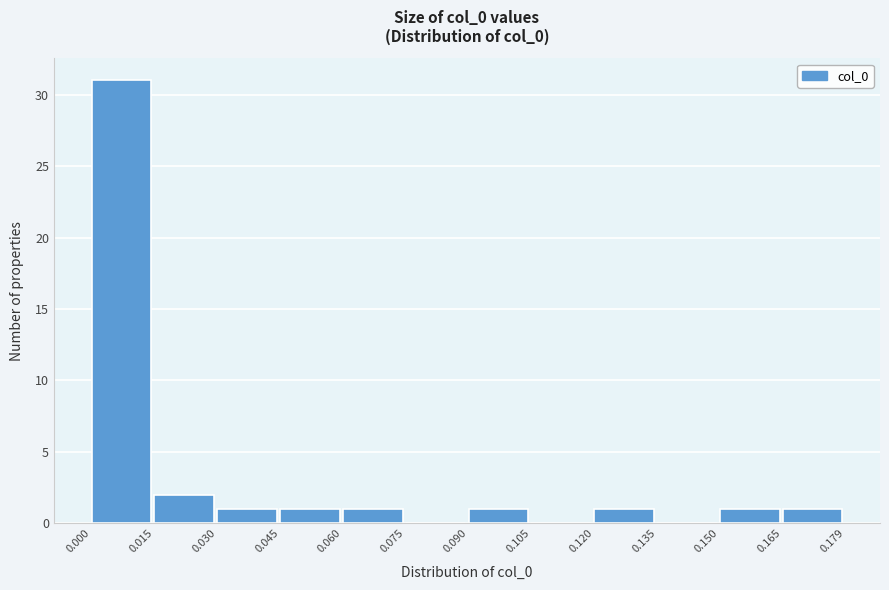

Which range on the x-axis has the tallest bar?

0.000 to 0.015